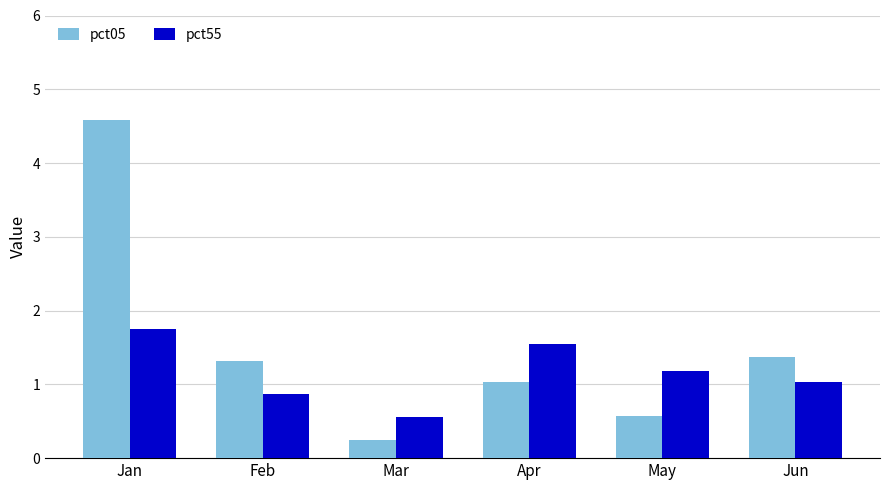

What are all the series names shown in the legend?

pct05, pct55